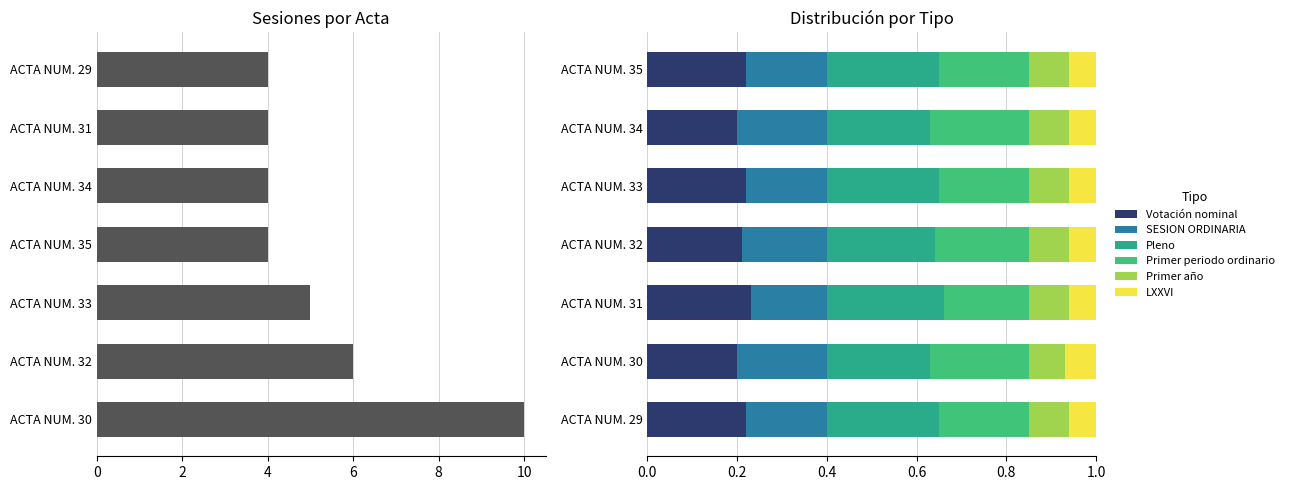

Is it true that Número de sesión equals 10 at ACTA NUM. 30?

True